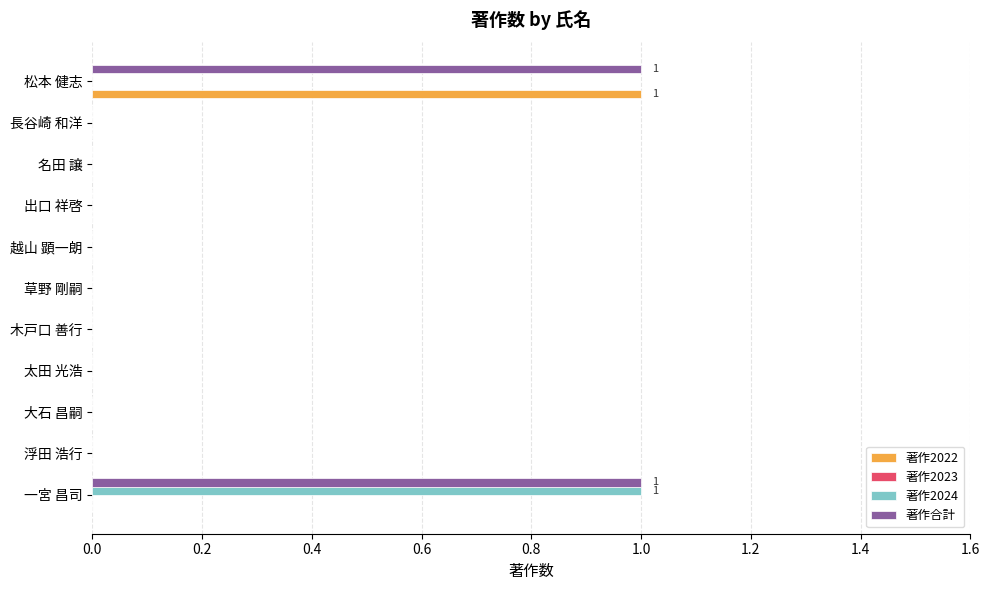

Which series has the largest total across all categories?

著作合計